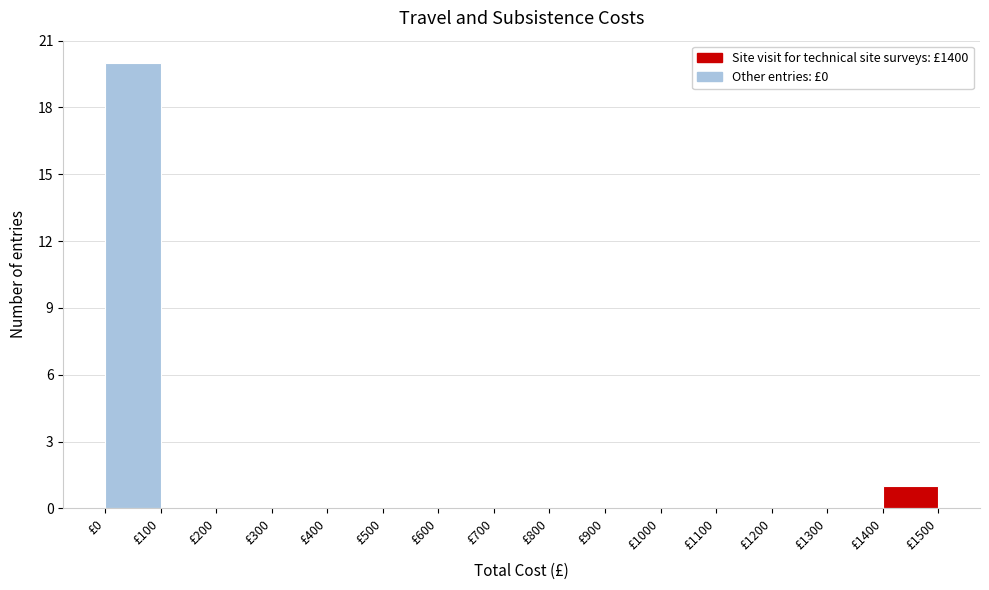

Reading left to right, list every bar in this chart as the range it spans on the x-axis followed by its height. The values are not printed on the chart, so give them approximately, as read against the axis.

0 to 100: 20
100 to 200: 0
200 to 300: 0
300 to 400: 0
400 to 500: 0
500 to 600: 0
600 to 700: 0
700 to 800: 0
800 to 900: 0
900 to 1000: 0
1000 to 1100: 0
1100 to 1200: 0
1200 to 1300: 0
1300 to 1400: 0
1400 to 1500: 1